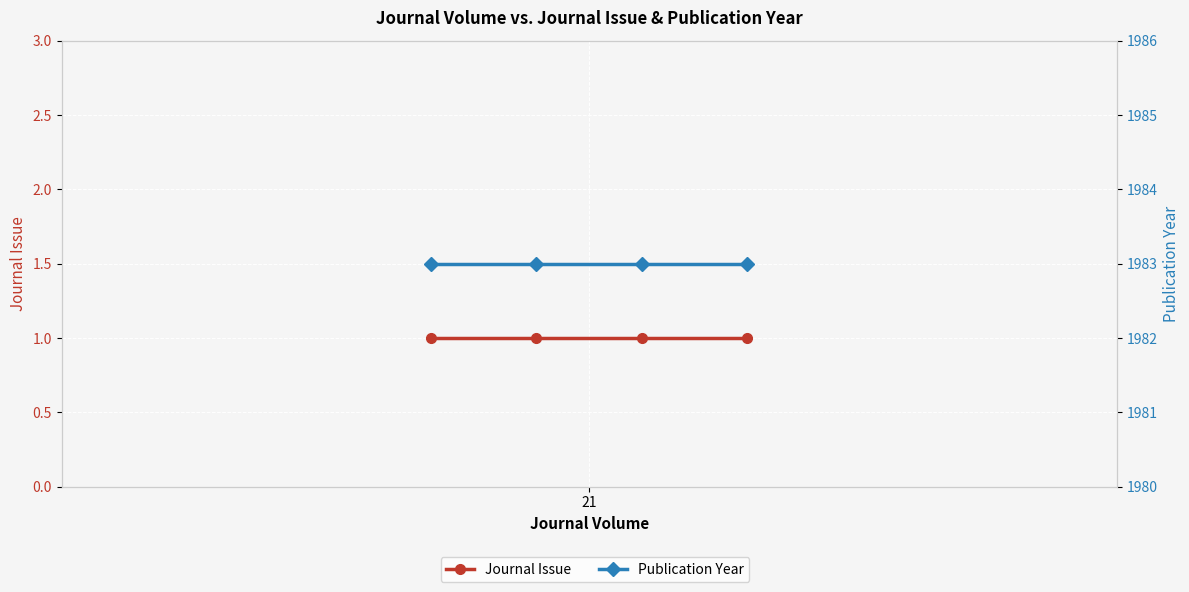

At which category is the sum across all series the highest?

21